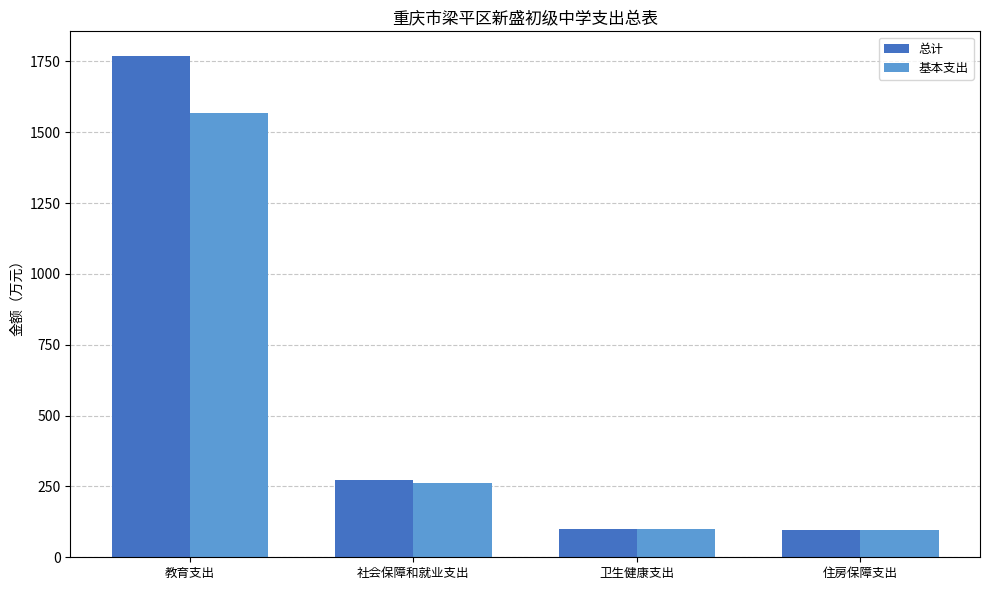

How many bars are there in total?

8